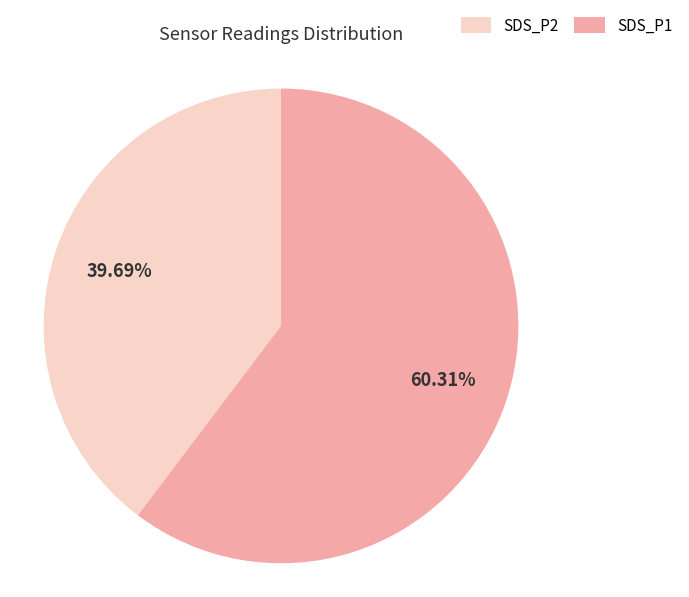

Is there a majority slice in this chart?

Yes